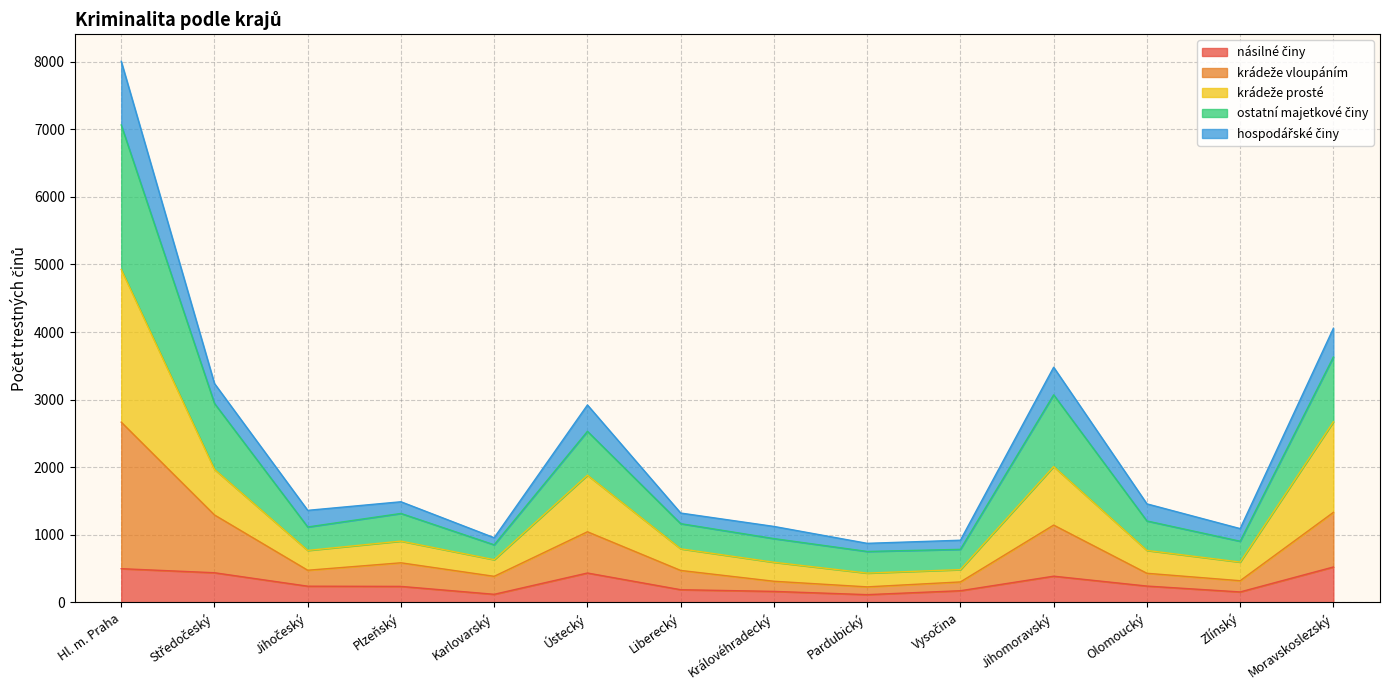

What is the total value across all series at Olomoucký?

1458